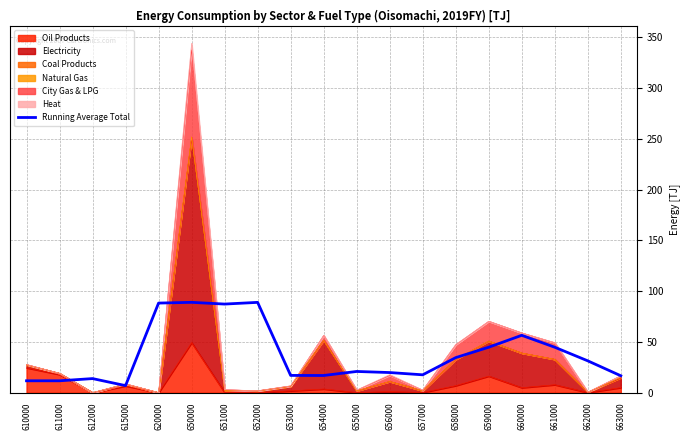

How many lines are shown in the chart?

1